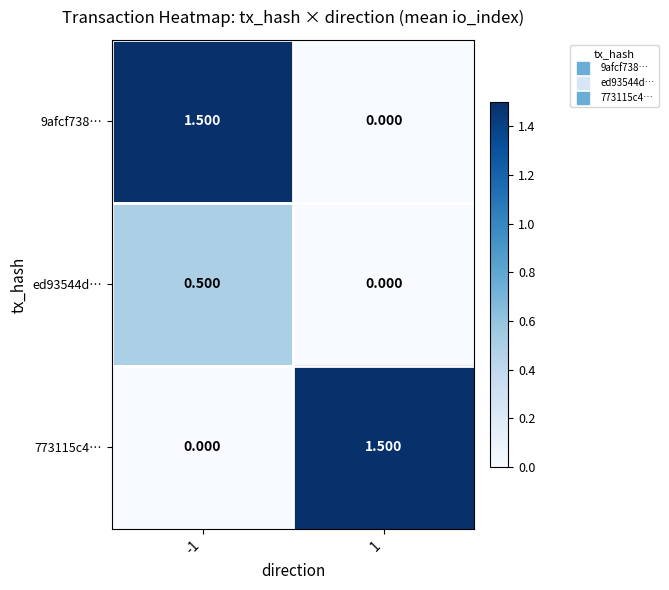

What is the total value across all series at 1?

1.5